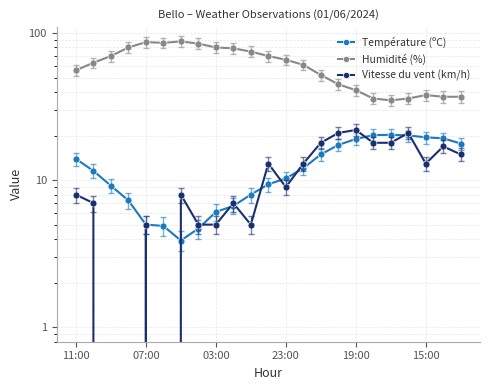

Which has a higher value, 19 or 18?

18